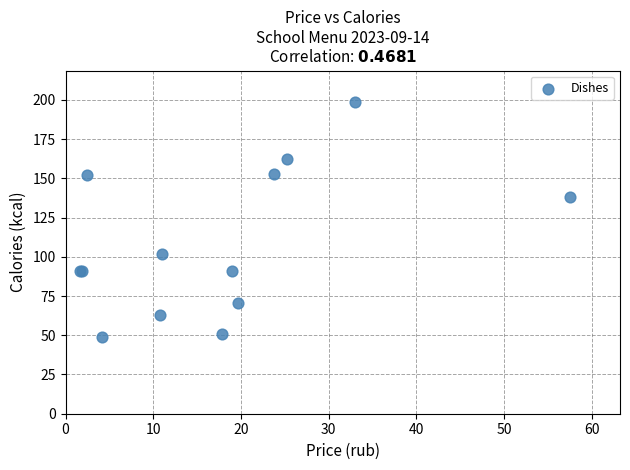

What Y value in the scatter plot is closest to 123?

138.0